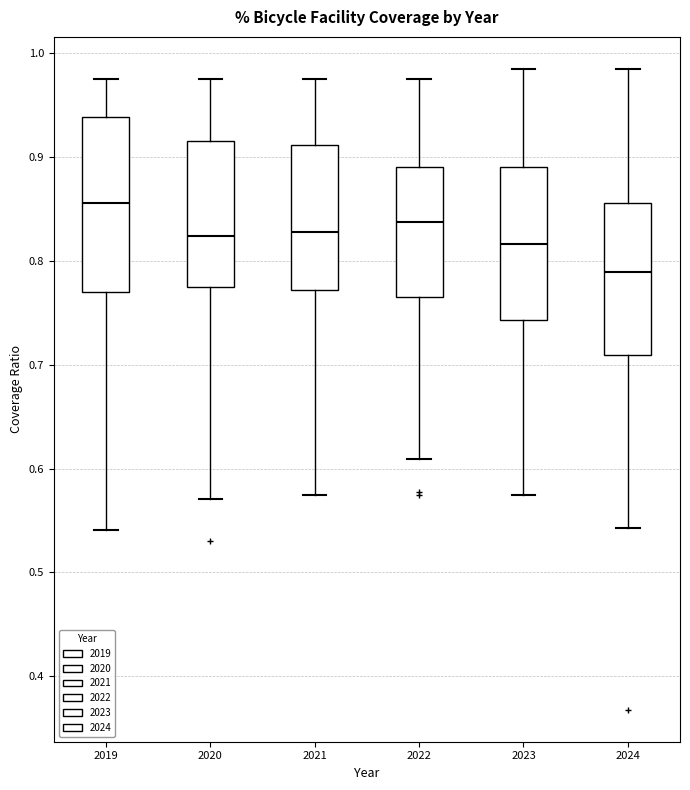

Reading left to right, read every box against the y-axis: the position of its median line, the range the box covers, and the ends of its whiskers. The values are not printed on the chart, so give them approximately, as read against the axis.

2019: median 0.86, box 0.77 to 0.94, whiskers 0.54 to 0.97
2020: median 0.82, box 0.77 to 0.92, whiskers 0.57 to 0.97
2021: median 0.83, box 0.77 to 0.91, whiskers 0.57 to 0.97
2022: median 0.84, box 0.77 to 0.89, whiskers 0.61 to 0.97
2023: median 0.82, box 0.74 to 0.89, whiskers 0.57 to 0.98
2024: median 0.79, box 0.71 to 0.86, whiskers 0.54 to 0.98